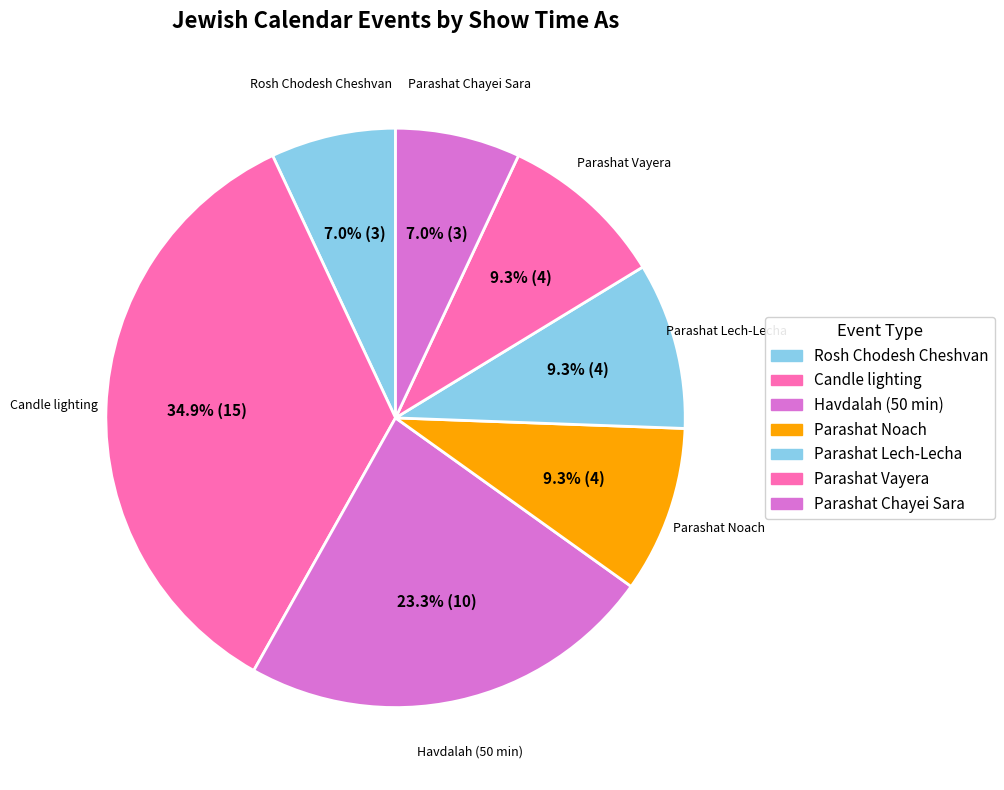

Approximately how many times larger is the value at Parashat Lech-Lecha compared to Parashat Chayei Sara?

1.3